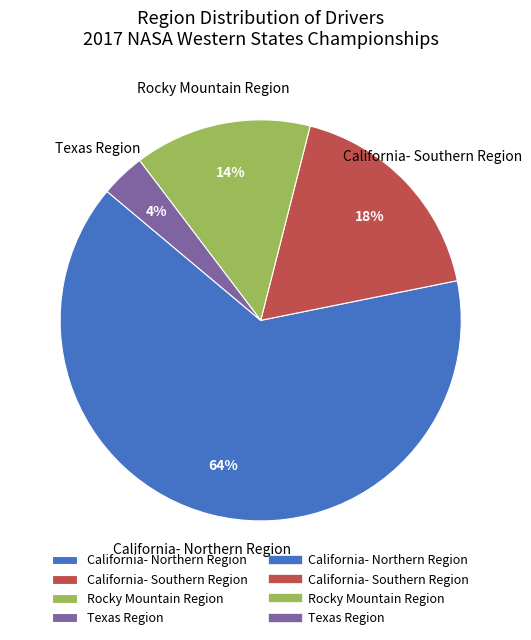

How many slices are in this pie chart?

4